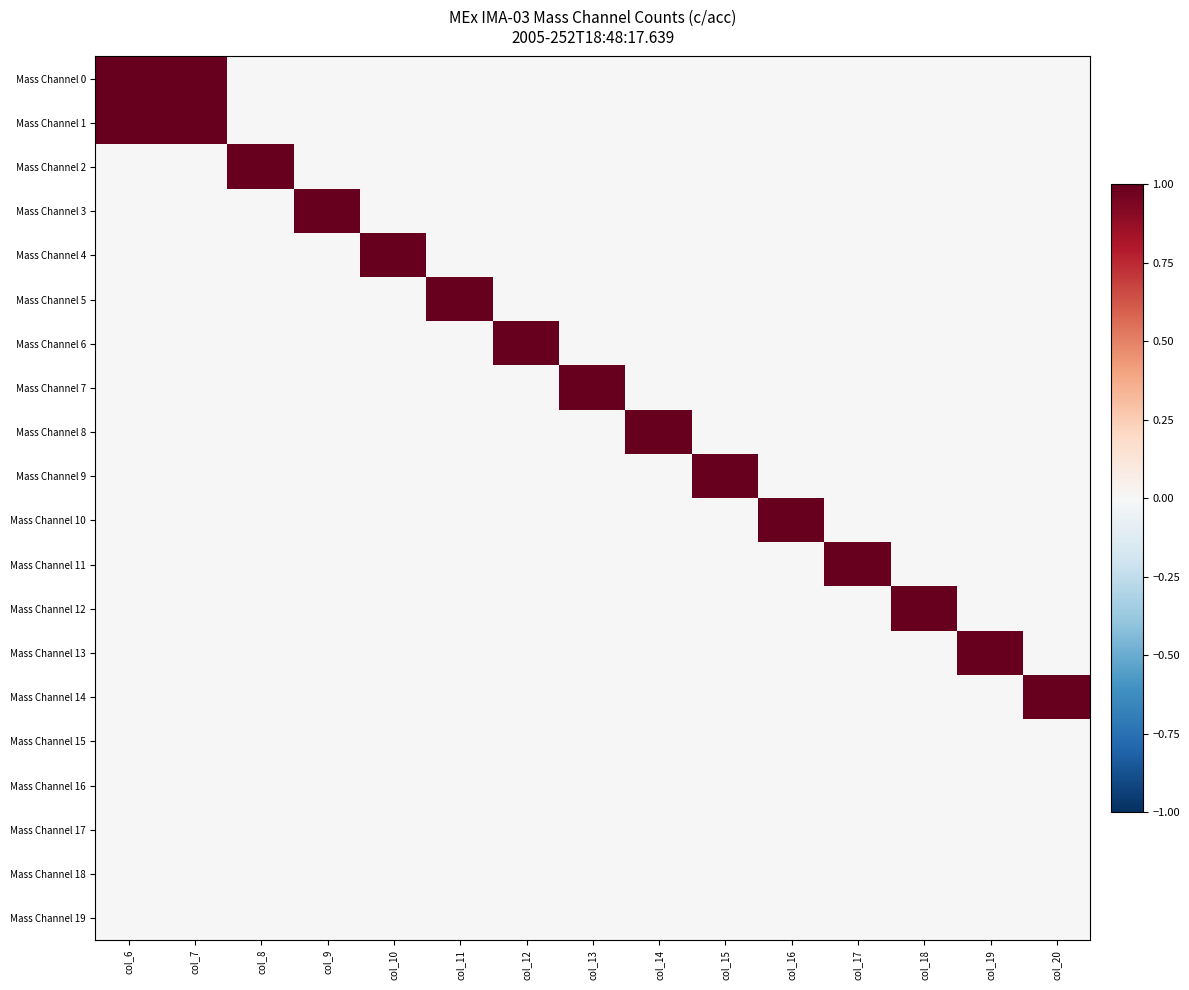

Which series changed the most between col_13 and col_19?

Mass Channel 7